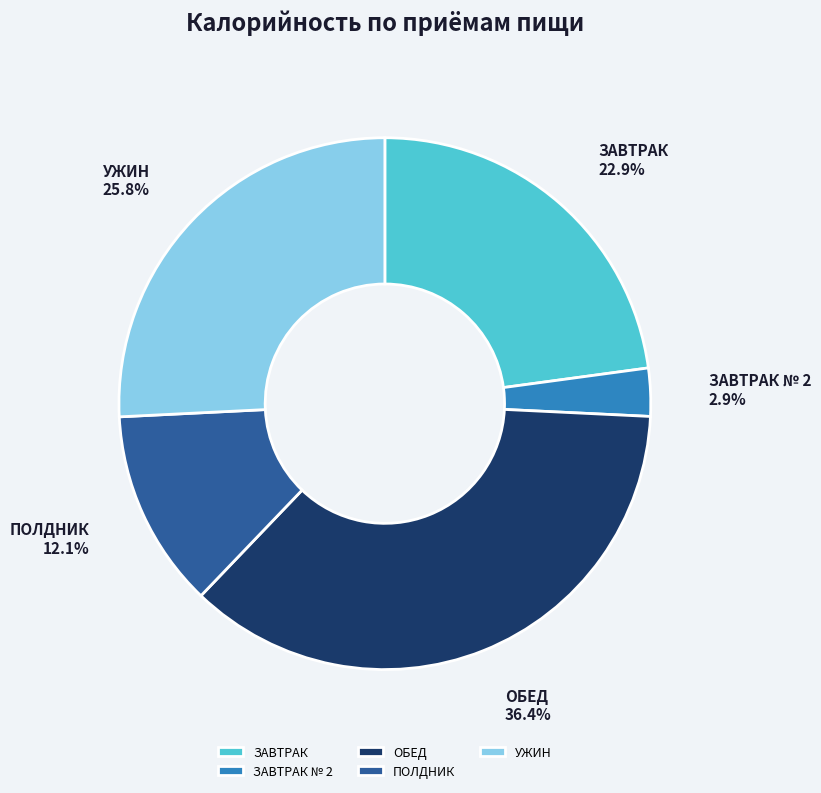

Rank the categories by value from highest to lowest.

ОБЕД, УЖИН, ЗАВТРАК, ПОЛДНИК, ЗАВТРАК № 2